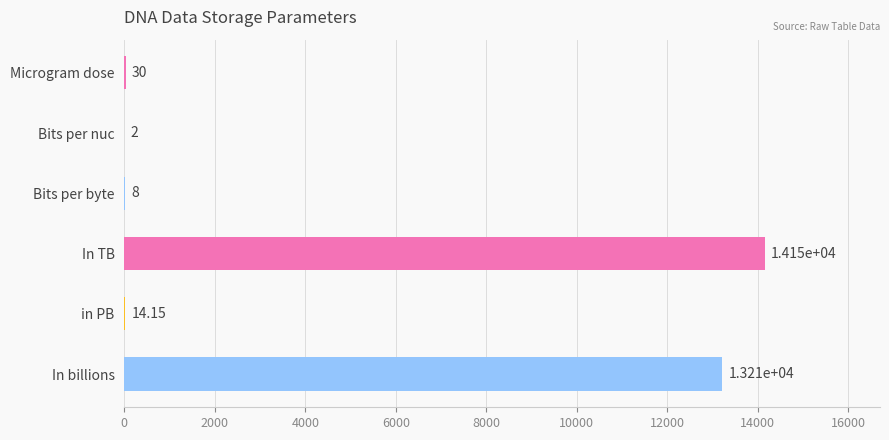

At which label is the value closest to 7076?

In billions